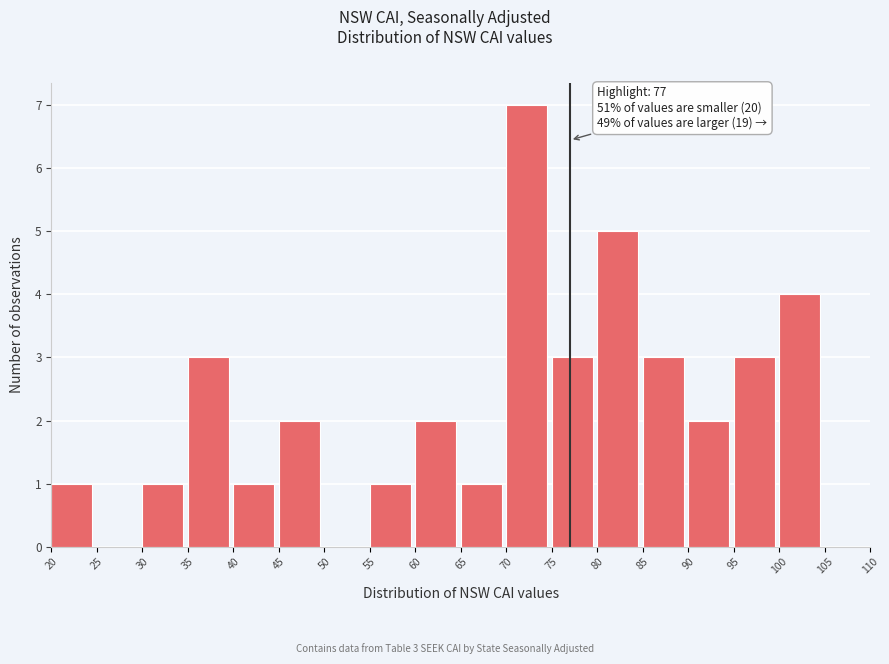

Which range on the x-axis has the tallest bar?

70 to 75